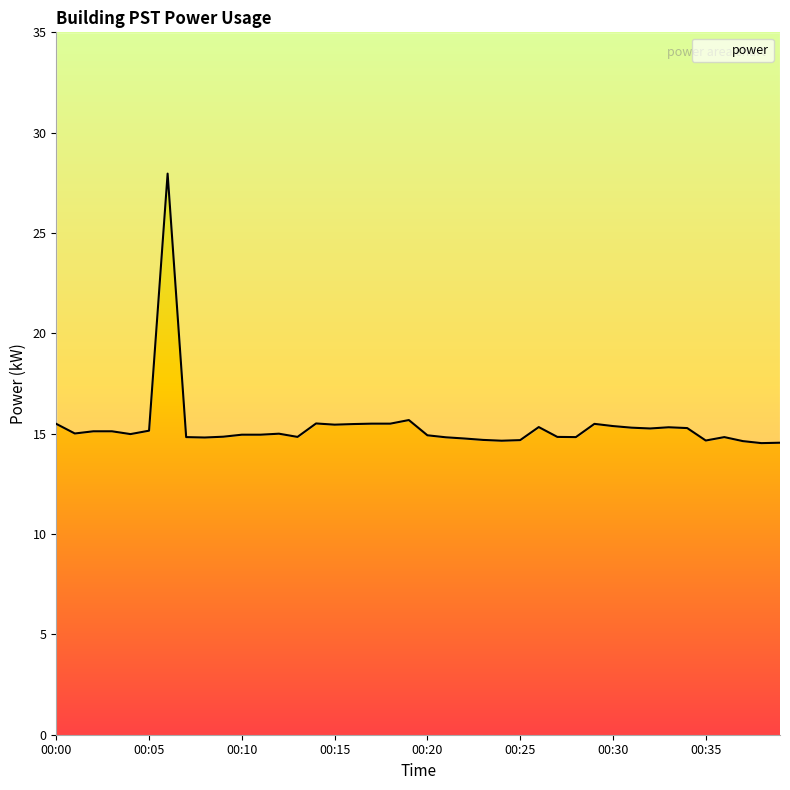

What is the difference between the maximum and minimum values?

13.4